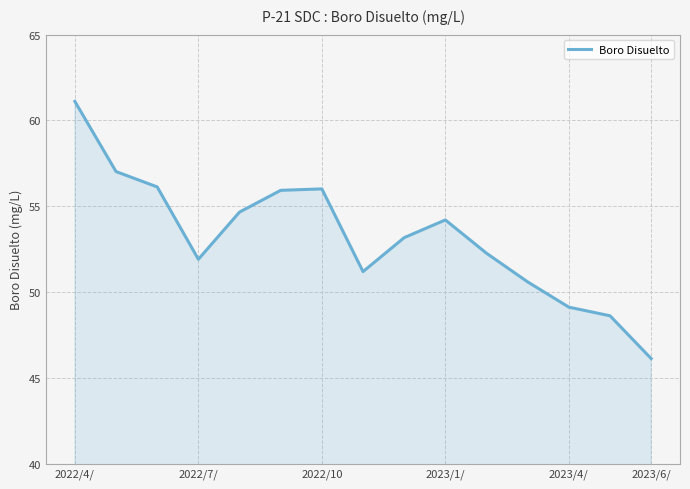

What is the greatest value displayed?

61.1